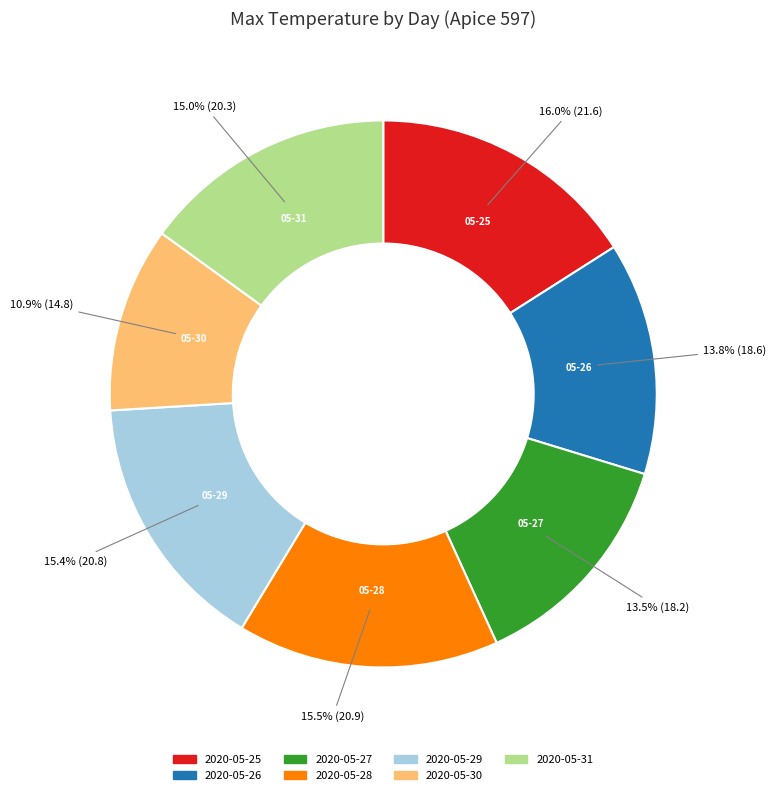

Between 2020-05-25 and 2020-05-26, which is larger?

2020-05-25